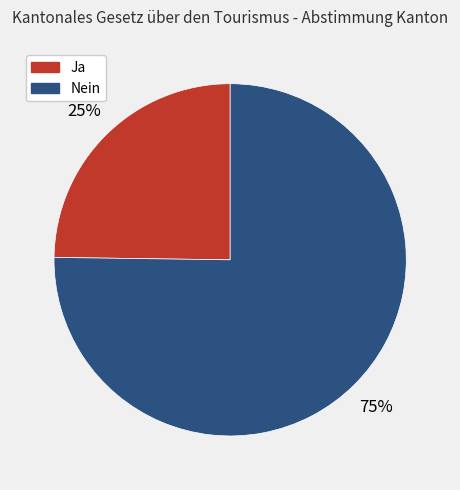

Which slice is the smallest?

Ja